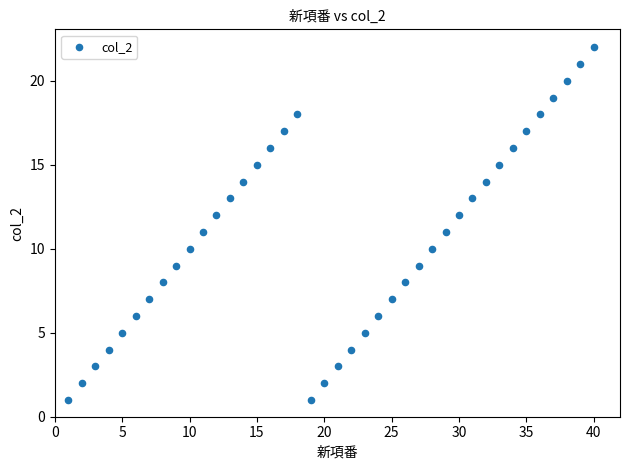

What is the range of Y values (max minus min)?

21